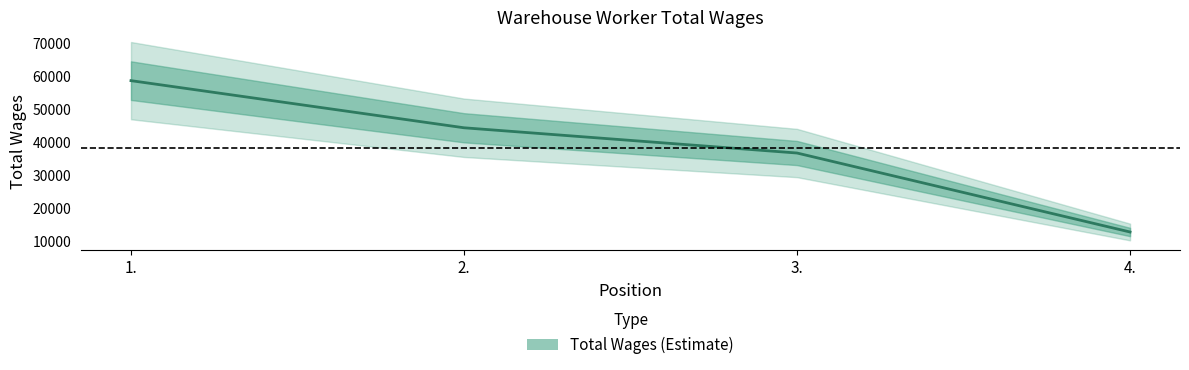

Rank the categories by value from lowest to highest.

4., 3., 2., 1.